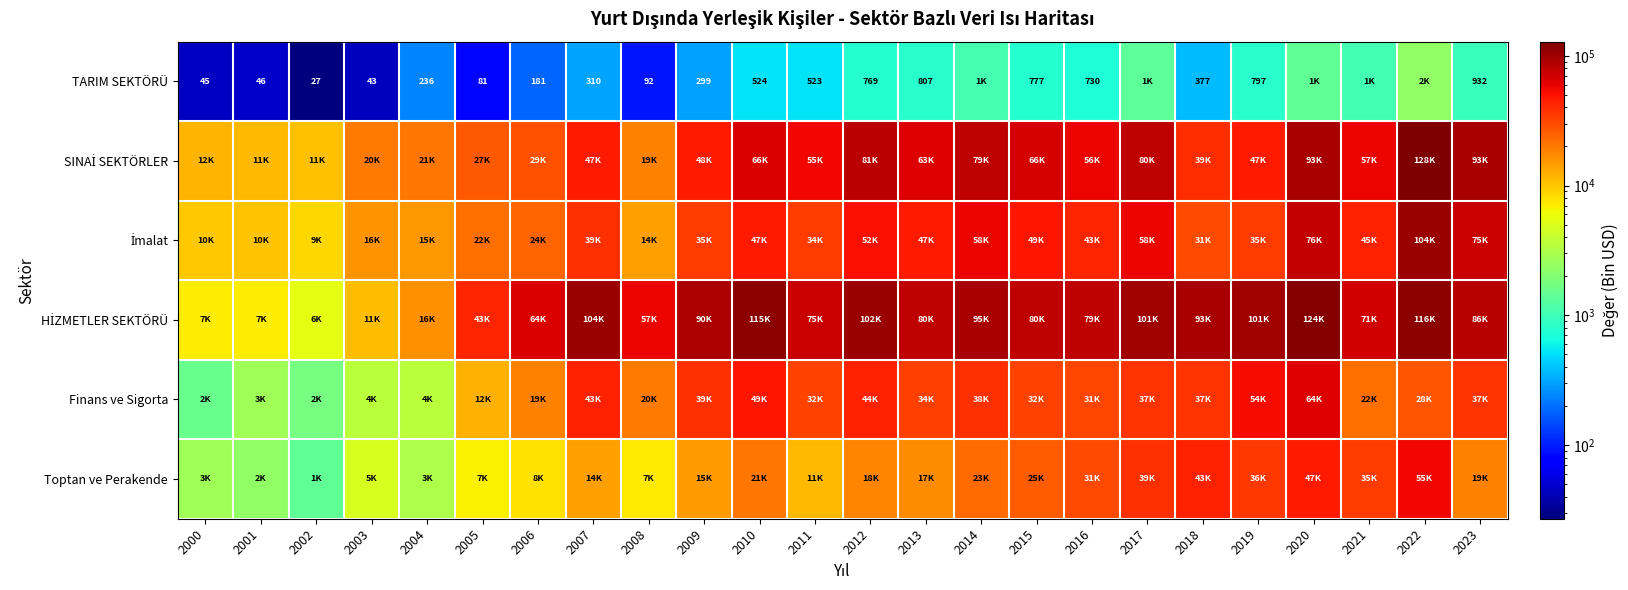

Where is HİZMETLER SEKTÖRÜ nearest to the value 64713?

2006